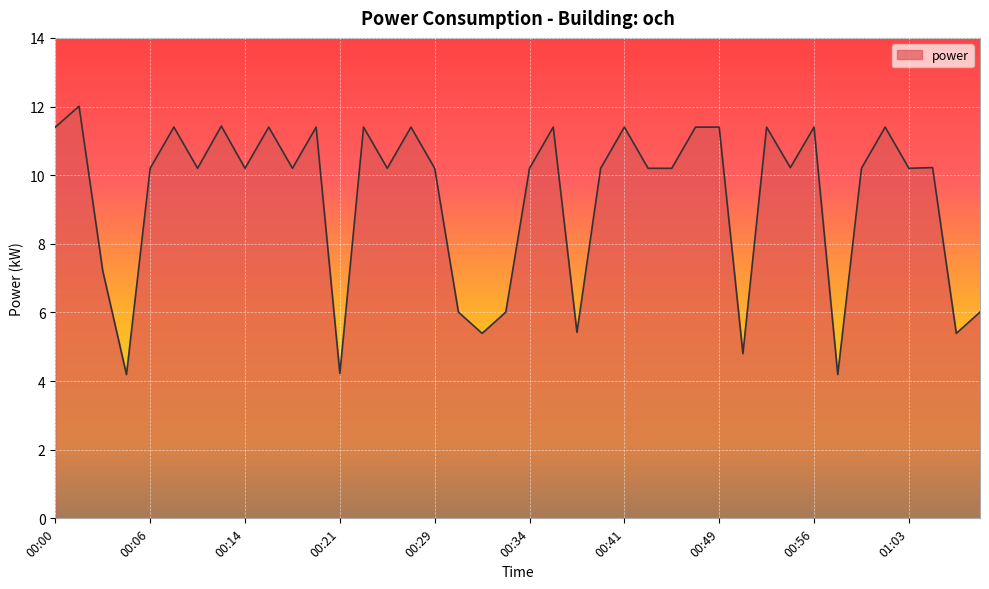

What is the smallest value displayed?

4.2